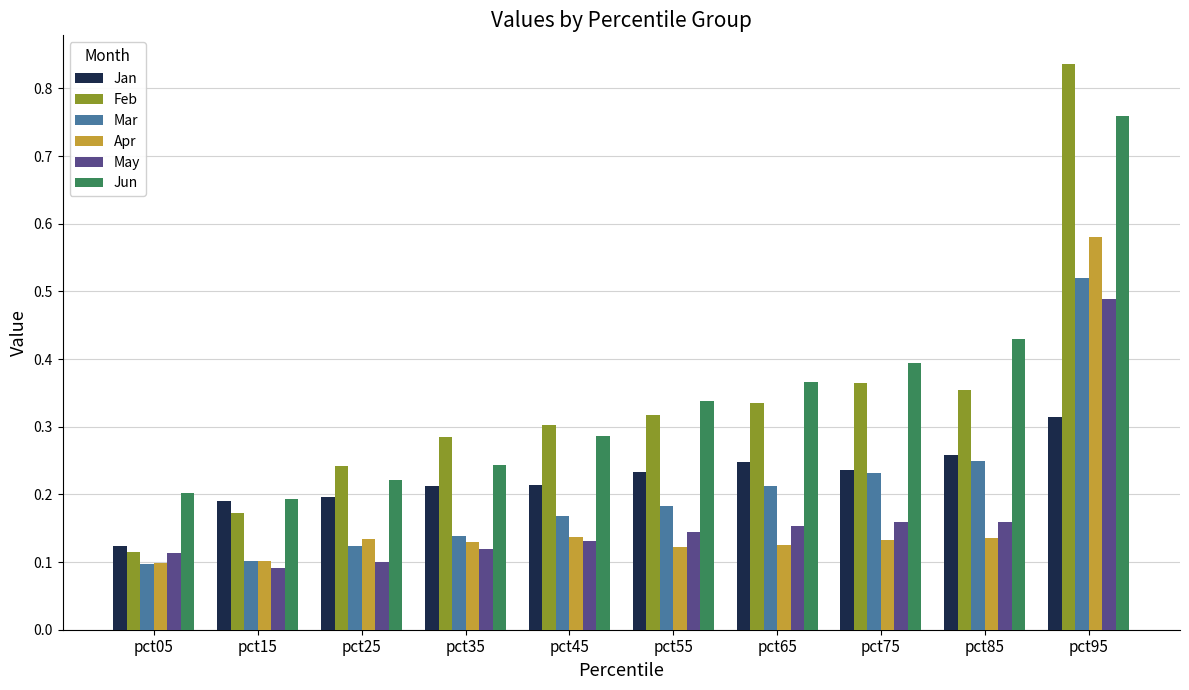

Is it true that May equals 0.2 at pct65?

True